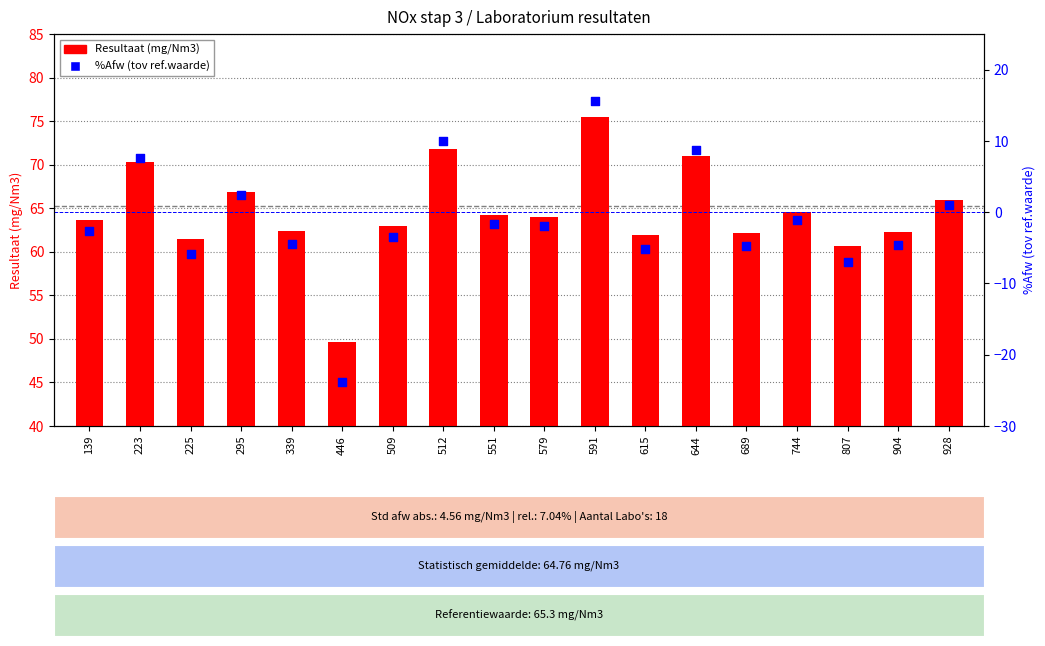

Which series contains the lowest Y value?

%Afw (tov ref.waarde)